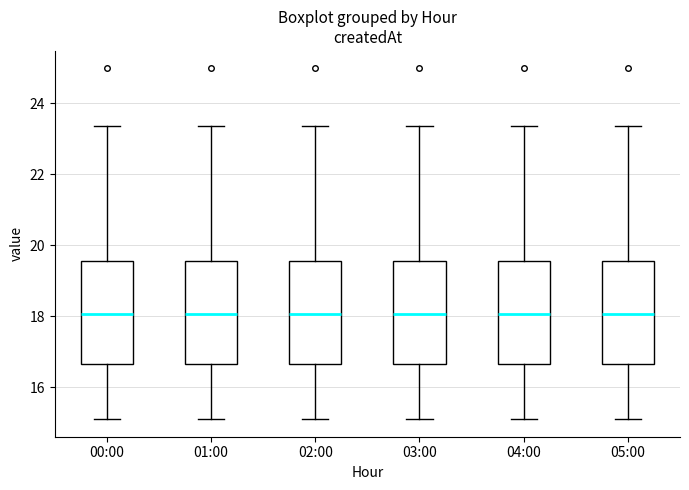

Where is the lower edge of the box for 02:00 on the y-axis? The values are not printed on the chart, so give them approximately, as read against the axis.

16.6